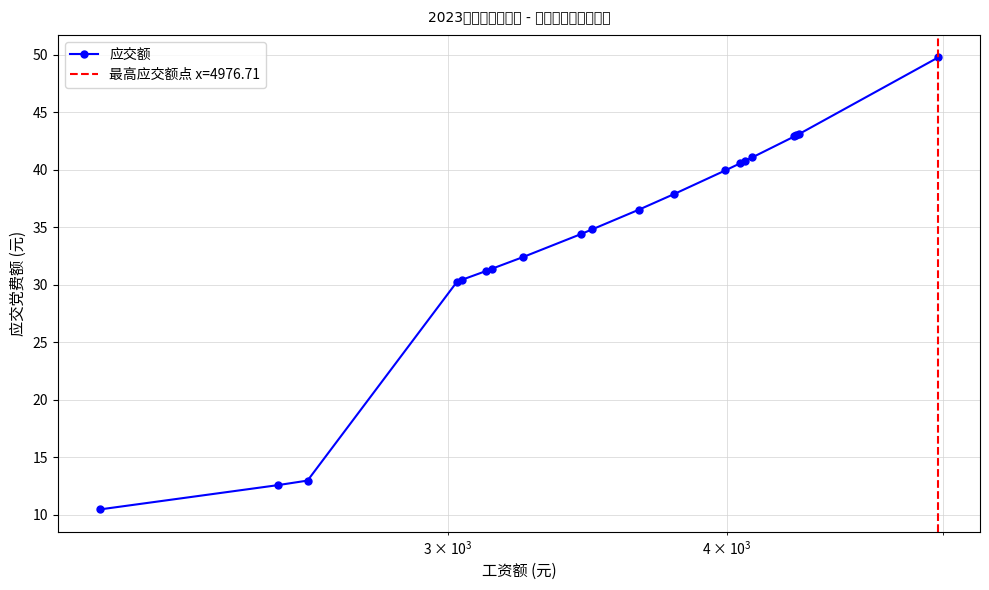

What is the lowest value of the 应交额 series?

10.5